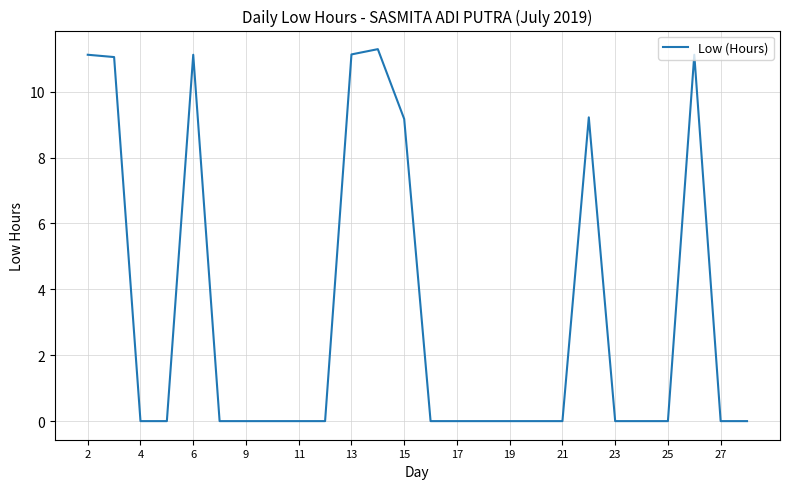

What is the maximum value shown in the chart?

11.3